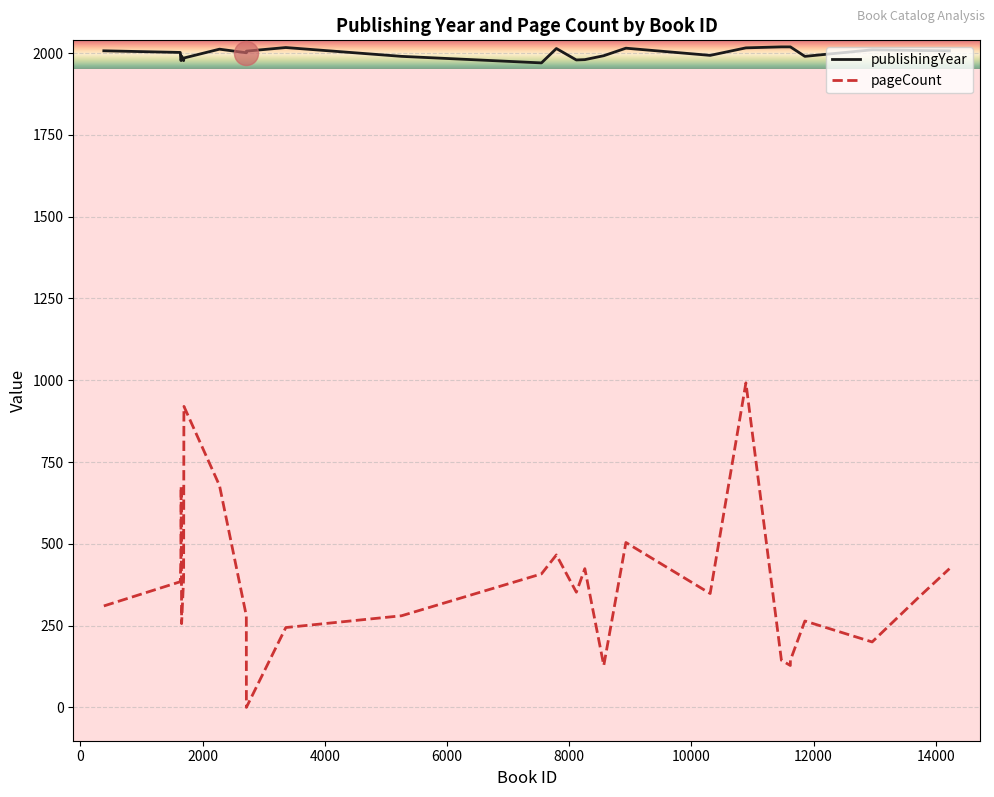

Which series has the largest total across all categories?

publishingYear